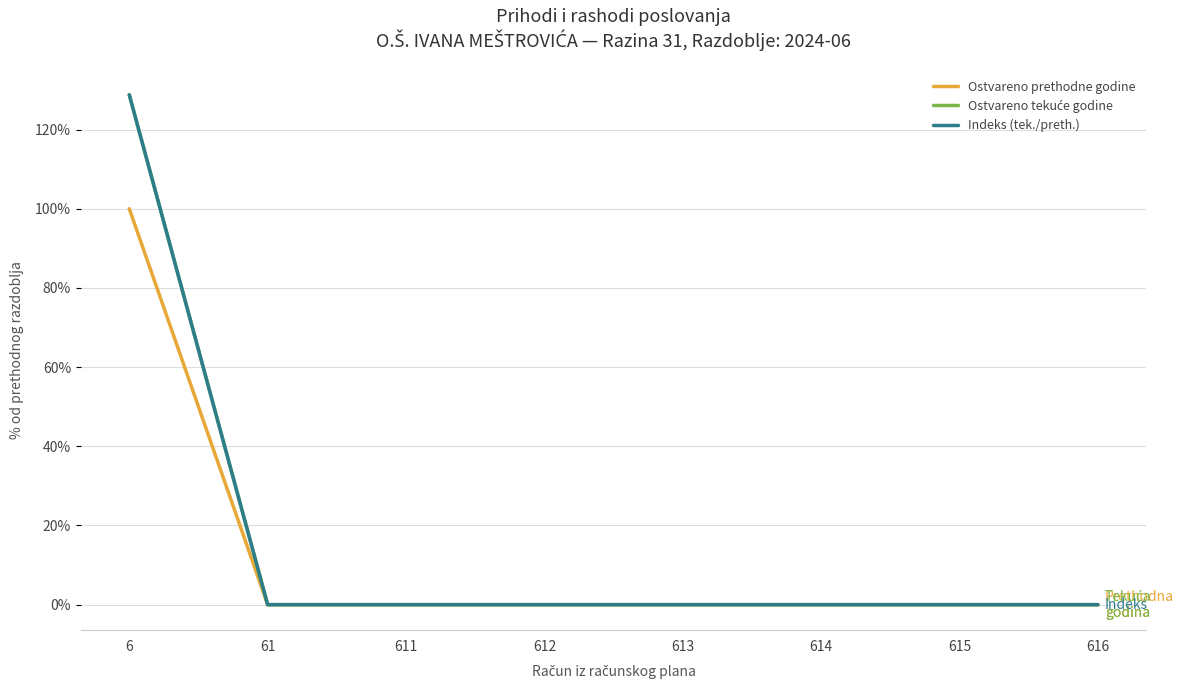

At which category does the chart reach its peak across all series?

6